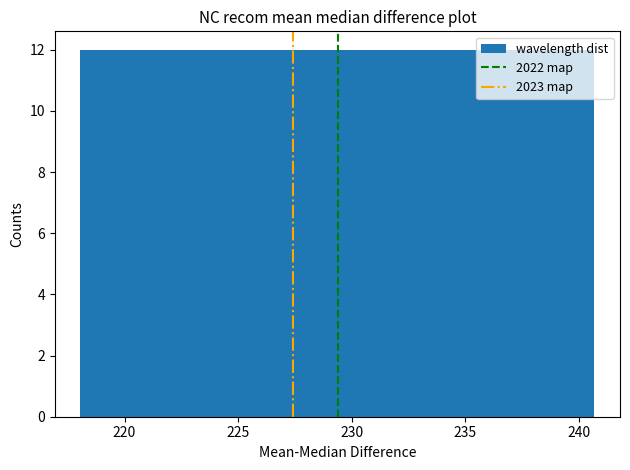

What is the height of the bar covering 234.0 to 236.0 on the x-axis? Neither the bar edges nor the heights are printed on the chart, so give them approximately, as read against the axes.

12